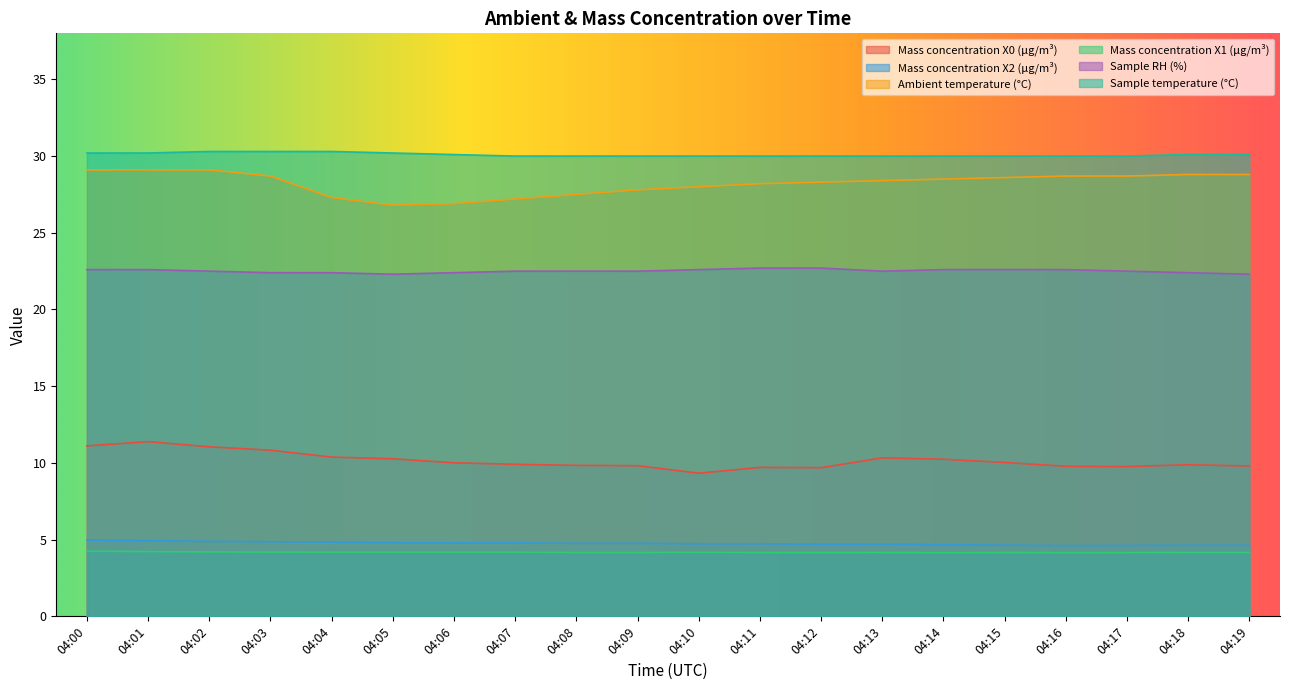

True or false: Ambient temperature (°C) and Mass concentration X1 (μg/m³) intersect in this chart.

False